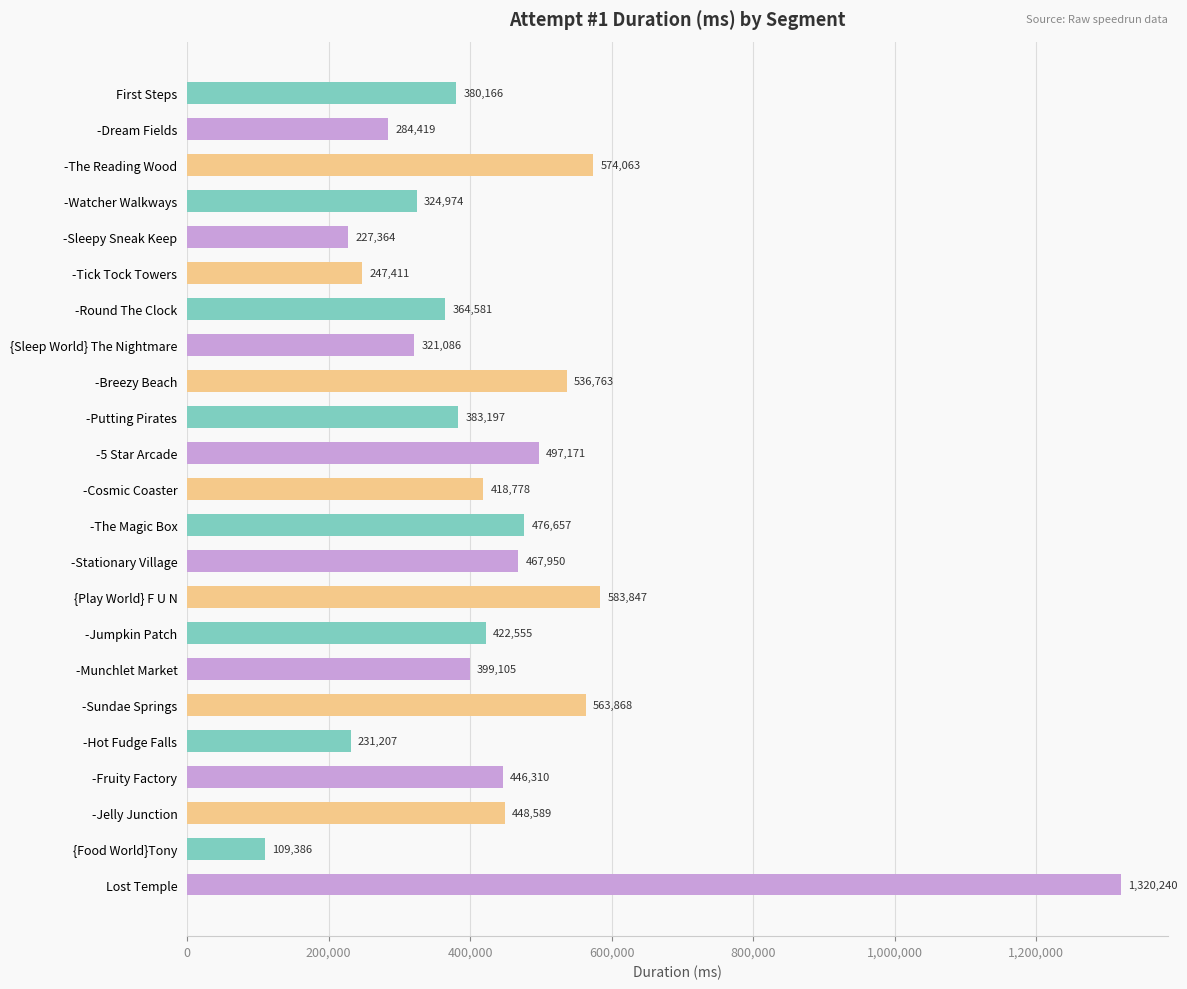

Where is the data nearest to the value 714813?

{Play World} F U N